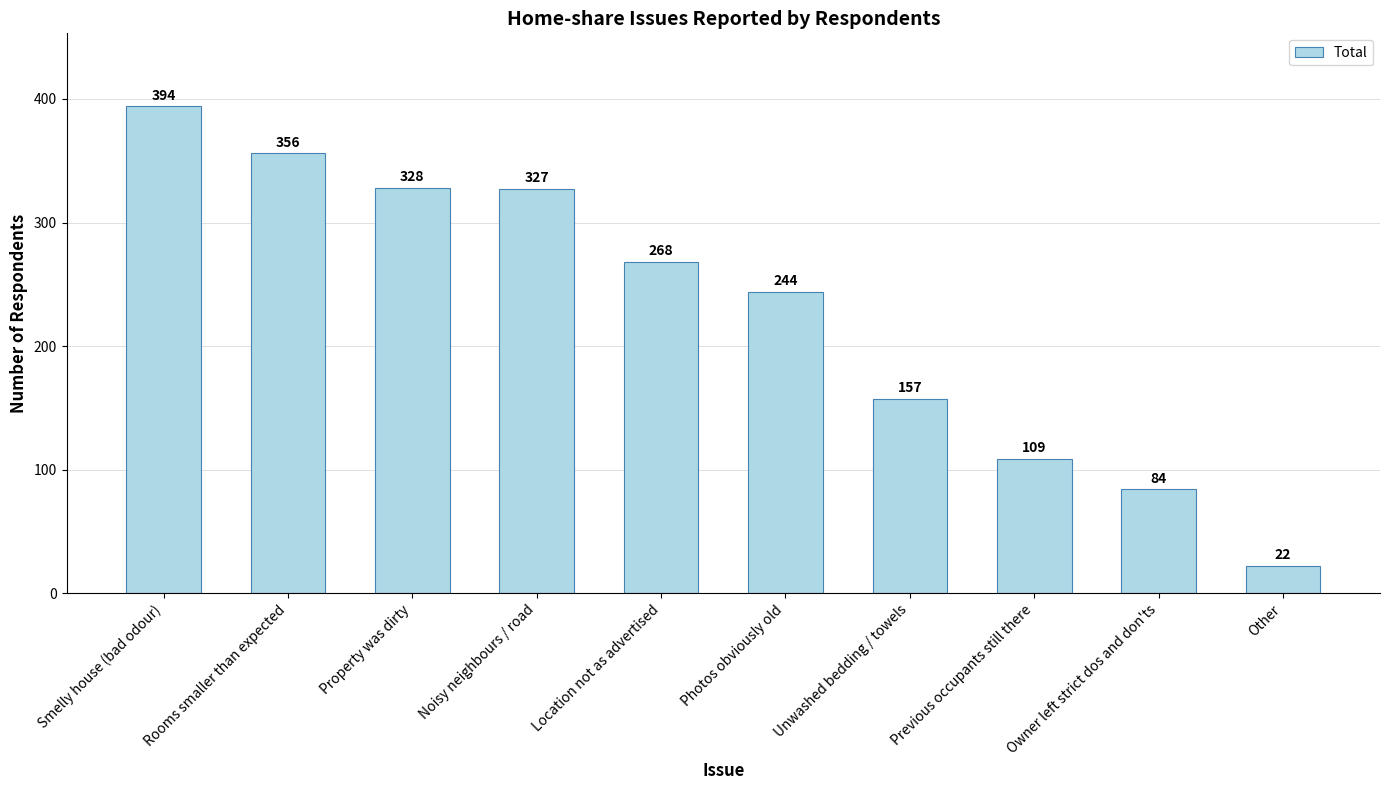

What is the label of the 7th bar from the left?

Unwashed bedding / towels